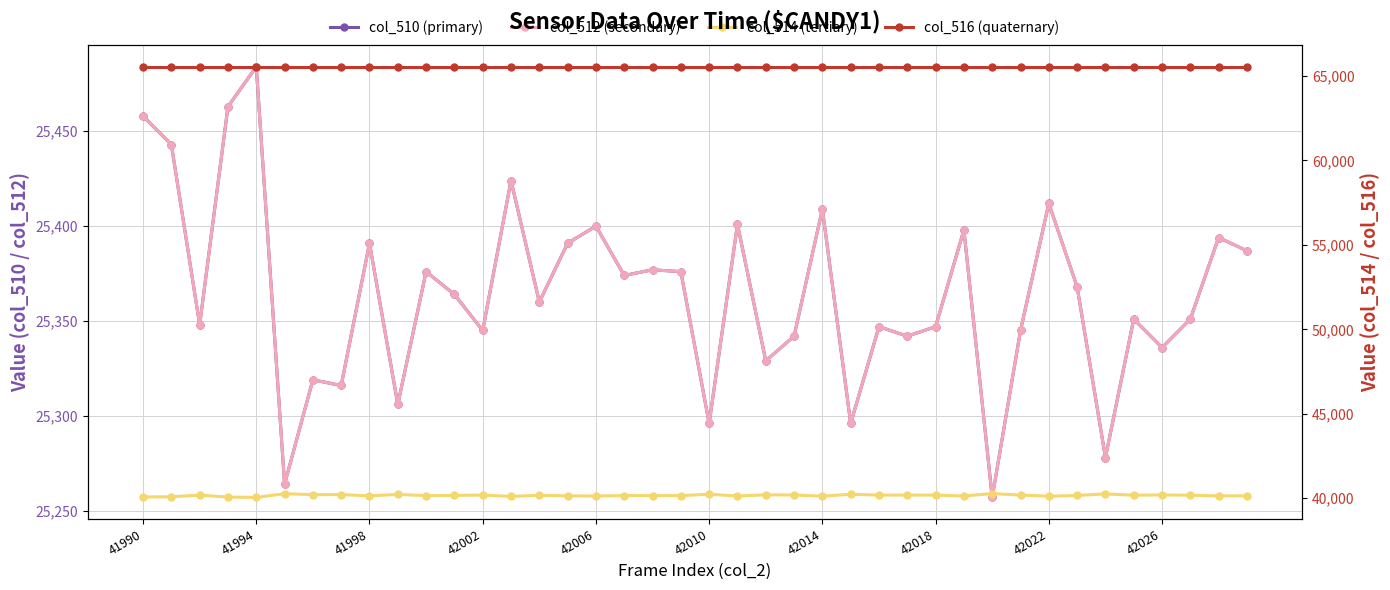

At which label does col_510 (primary) first exceed 25364?

41990